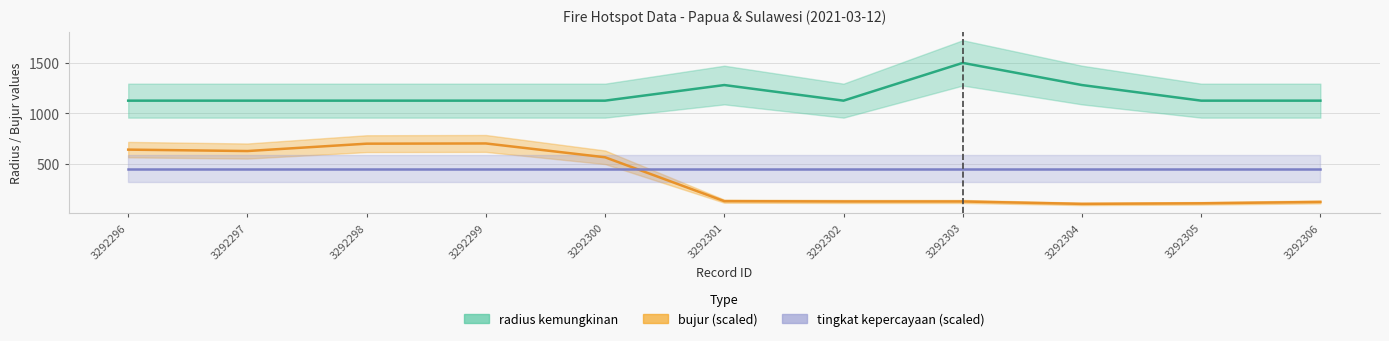

Is this an area chart (filled region under the line)?

No